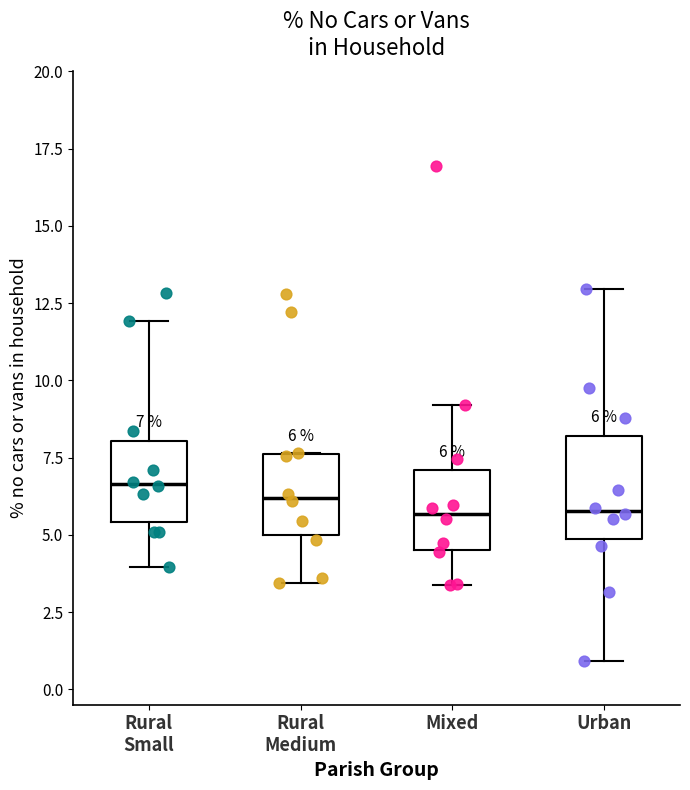

Comparing the boxes themselves (not the whiskers), which one is the tallest?

Urban